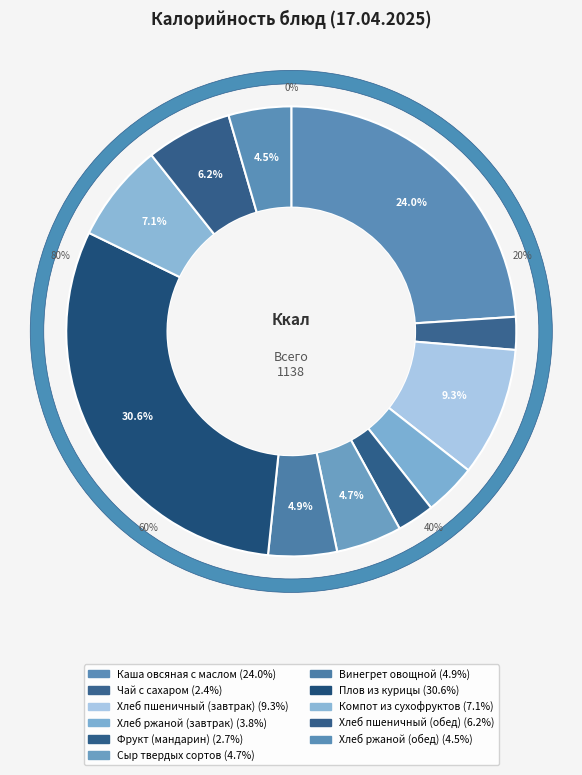

Do Каша овсяная с маслом and Компот из сухофруктов together represent more than half of the pie?

No